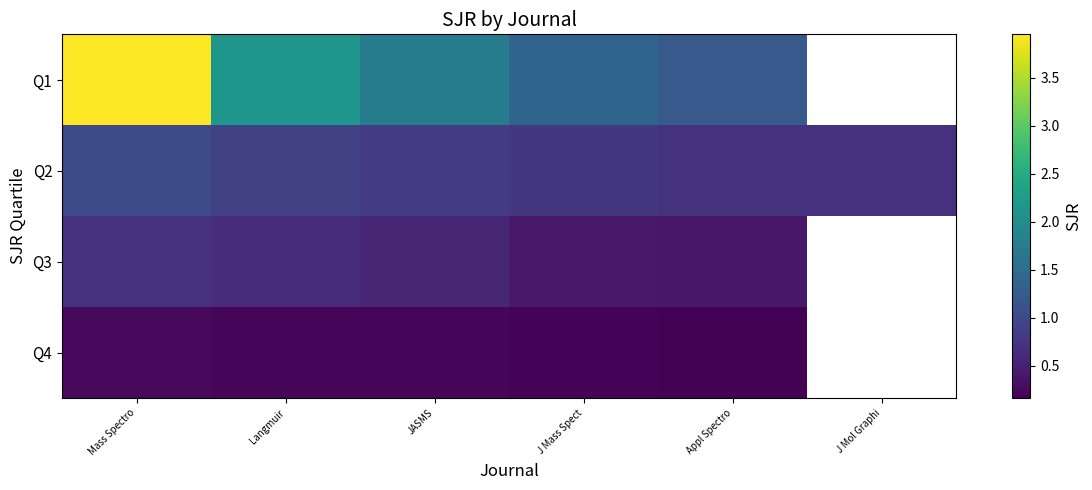

Rank the series by their average value, from highest to lowest.

Q1, Q2, Q3, Q4